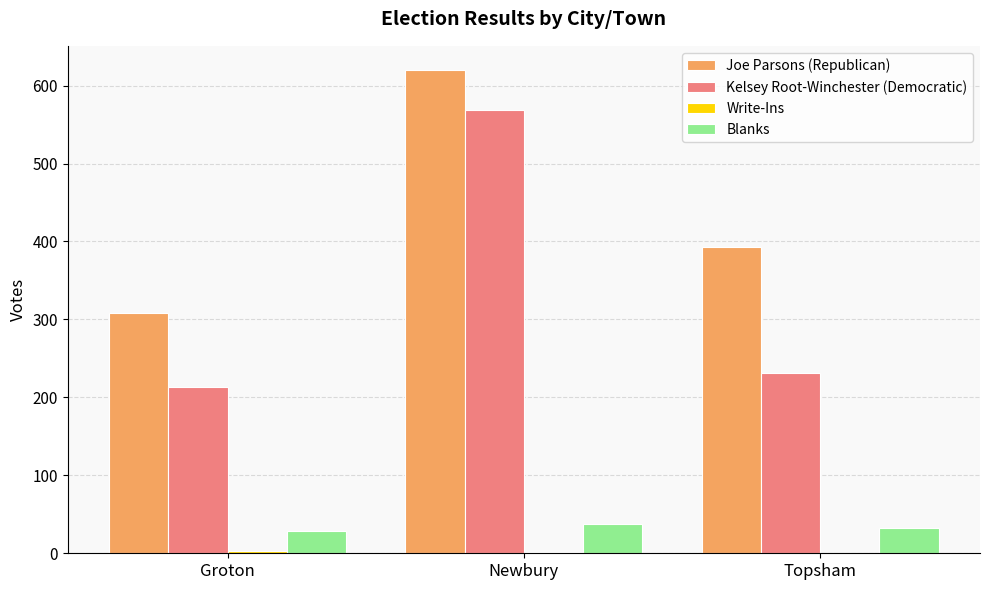

How many categories are shown in the chart?

3